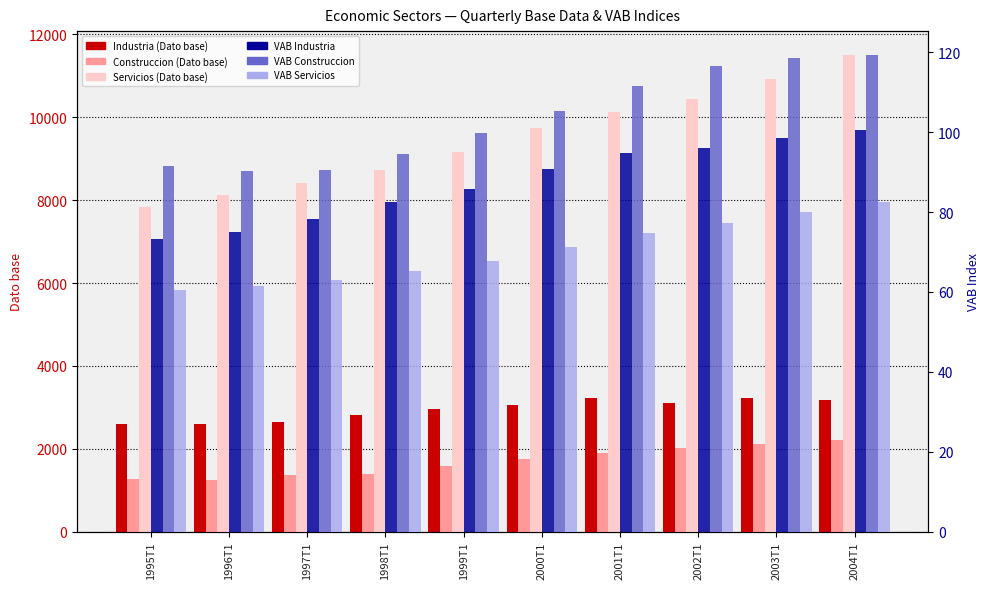

At which category does the chart reach its peak across all series?

2004T1